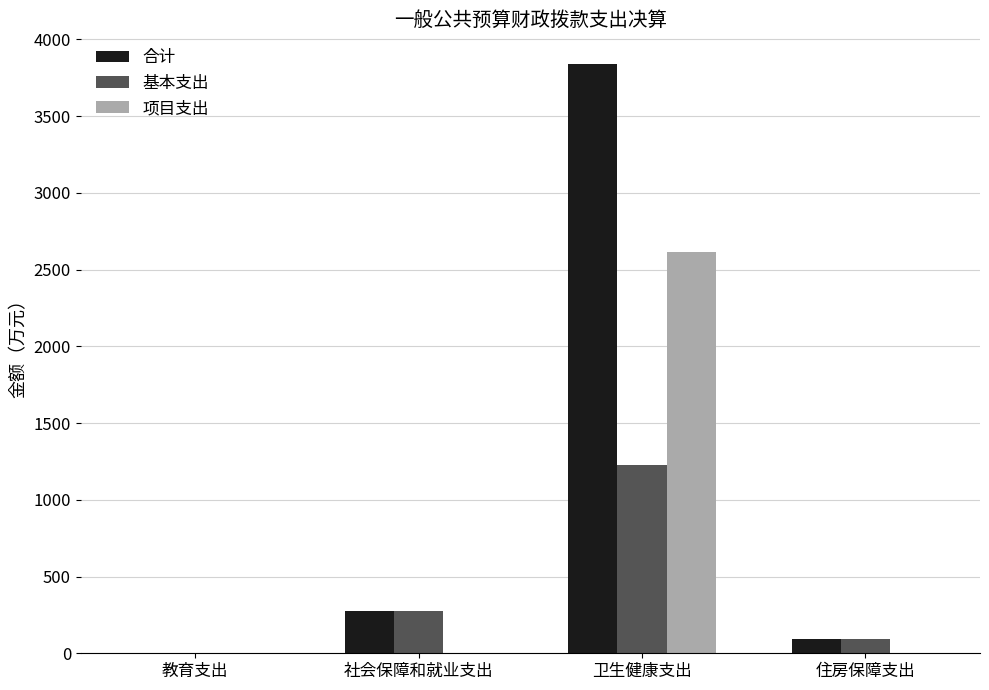

How many data points does each series have?

4